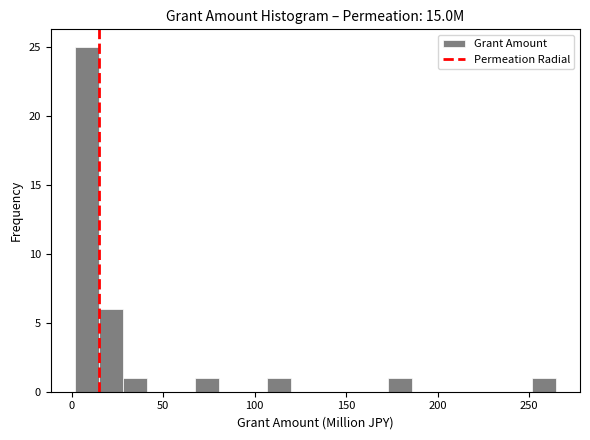

Around what value on the x-axis is the tallest bar? Give the approximate position of its centre, as read against the axis.

10